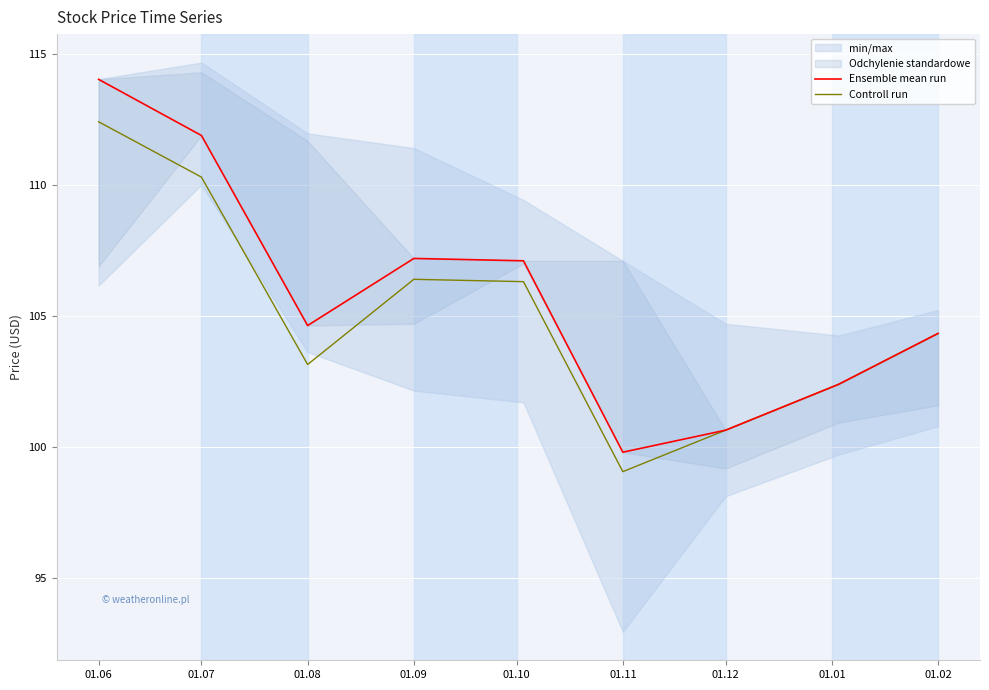

Where does the Ensemble mean run series first go above 104?

01.06